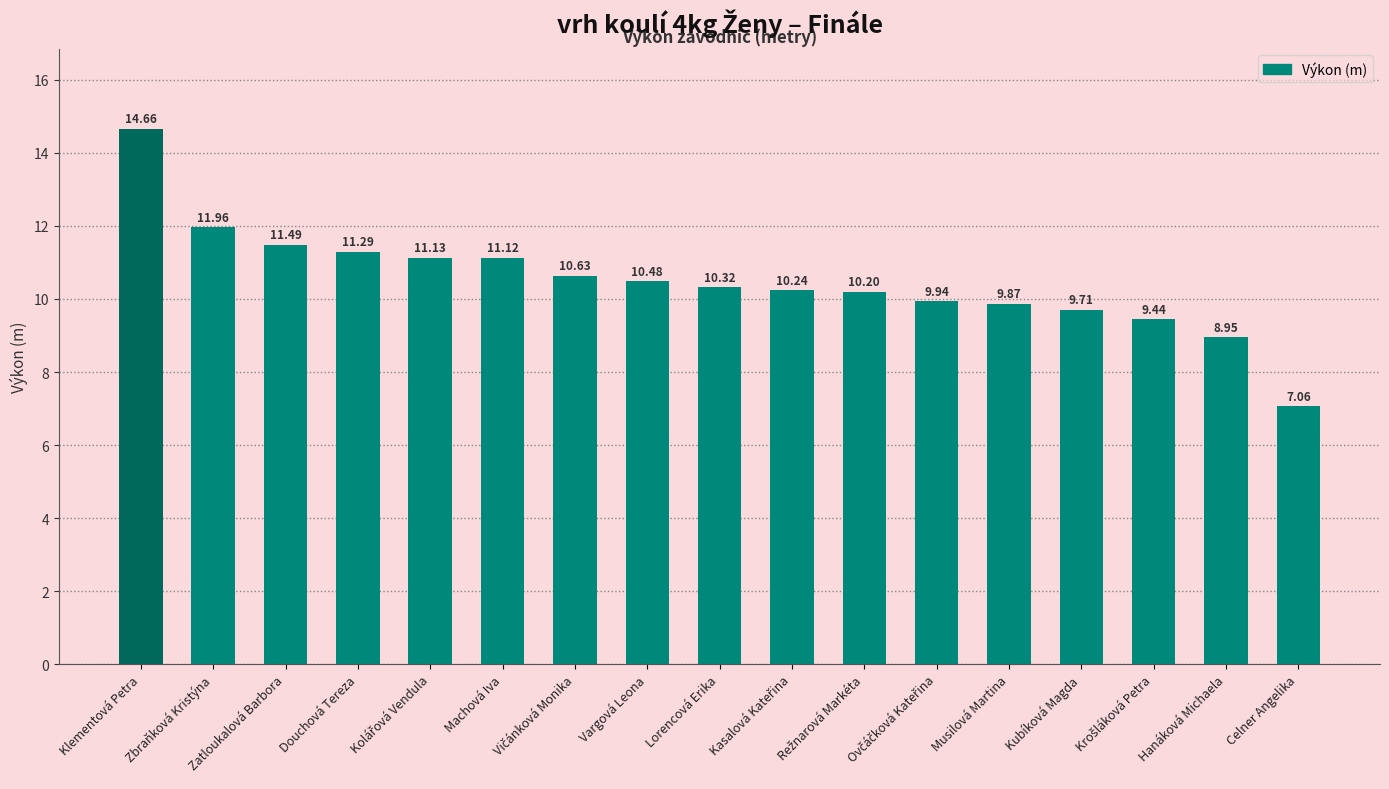

What is the label of the 10th bar from the right?

Vargová Leona